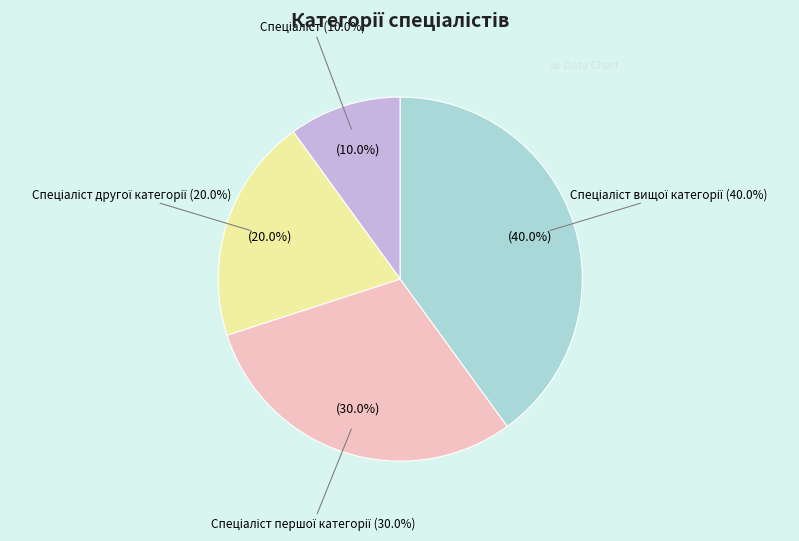

To the nearest percent, what is the difference between the Спеціаліст вищої категорії and Спеціаліст першої категорії slice percentages?

10%